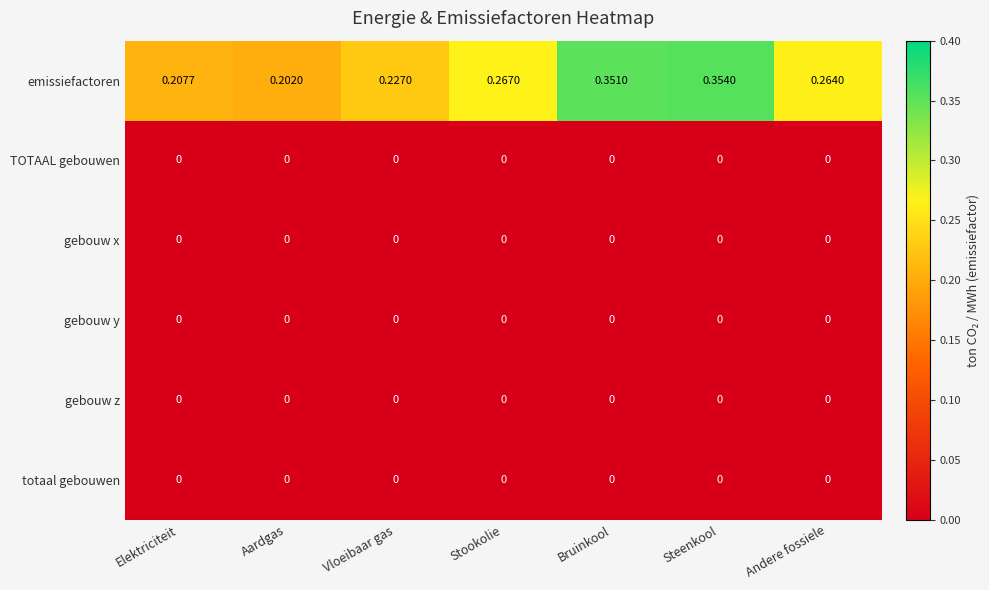

Where is emissiefactoren nearest to the value 0?

Aardgas